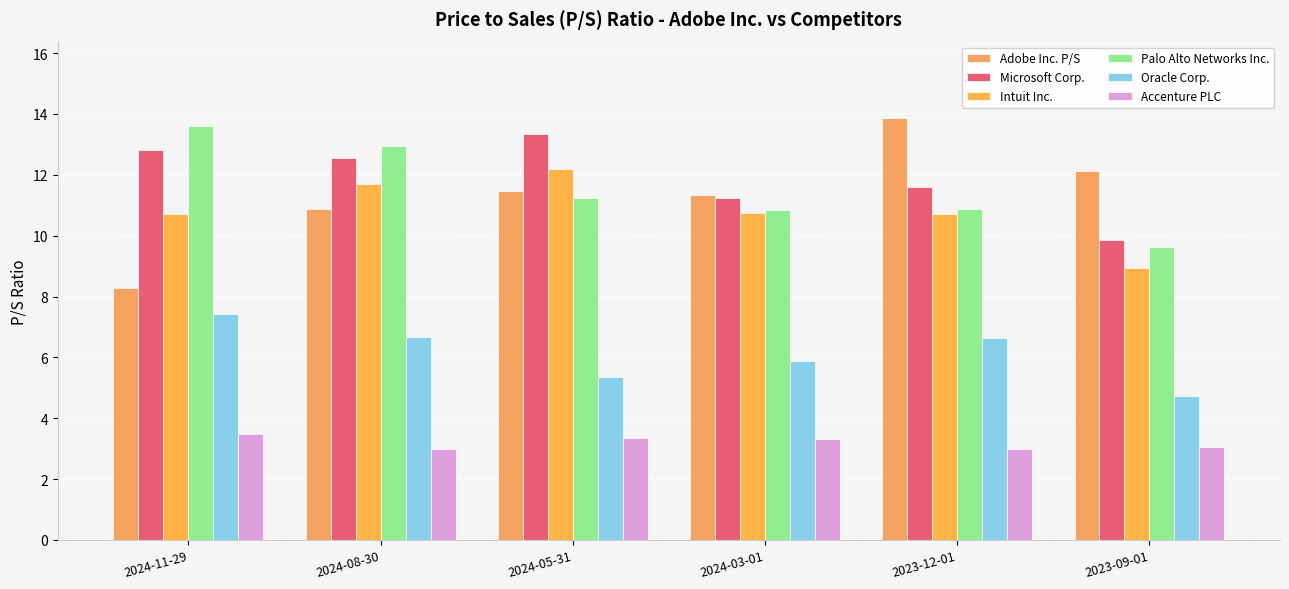

At how many categories does at least one series exceed 3?

6